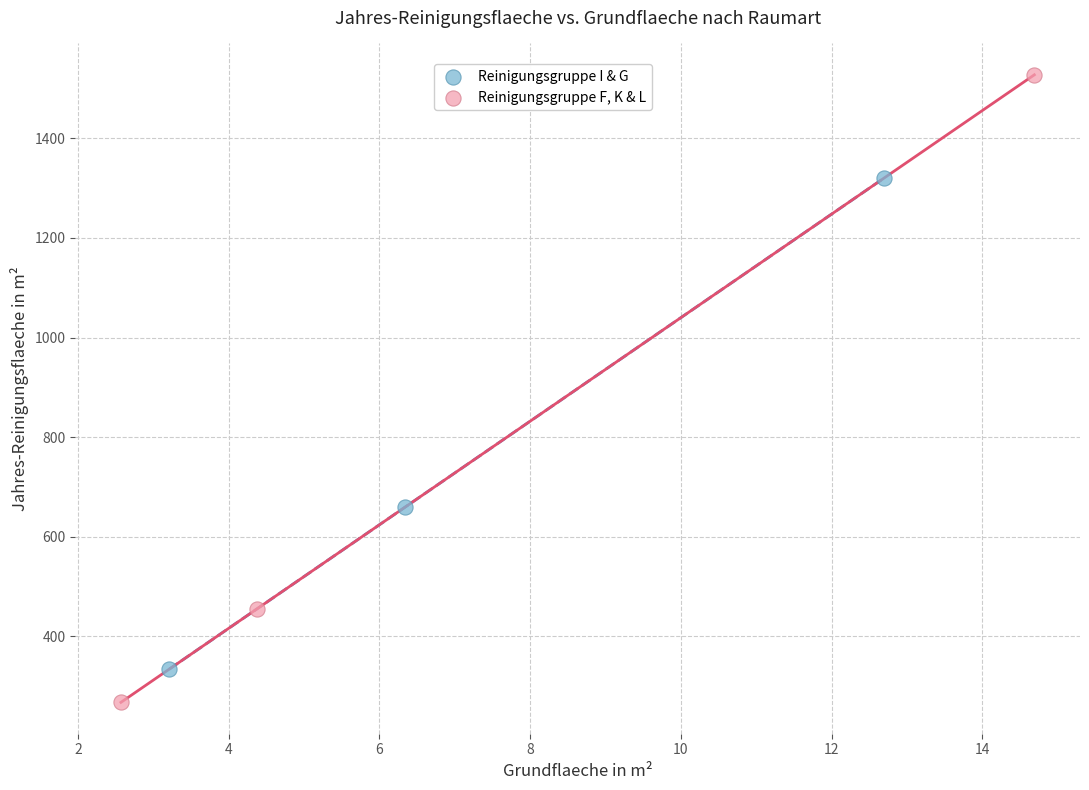

Which series reaches the minimum Y coordinate?

Reinigungsgruppe F, K & L